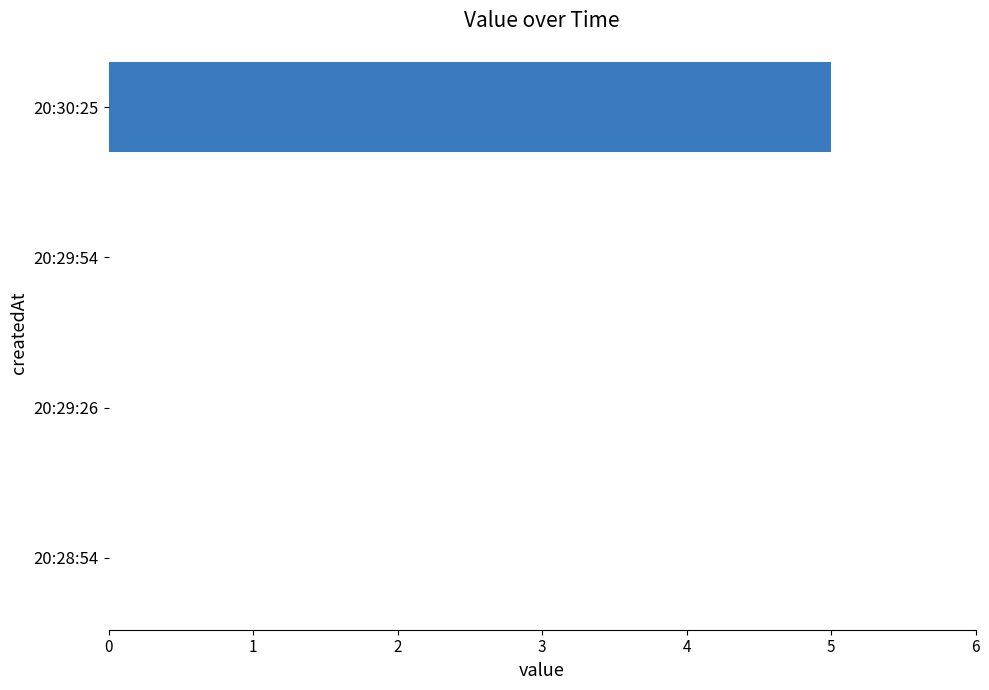

Reading bottom to top, what are all the values shown in this chart?

20:28:54=0	20:29:26=0	20:29:54=0	20:30:25=5